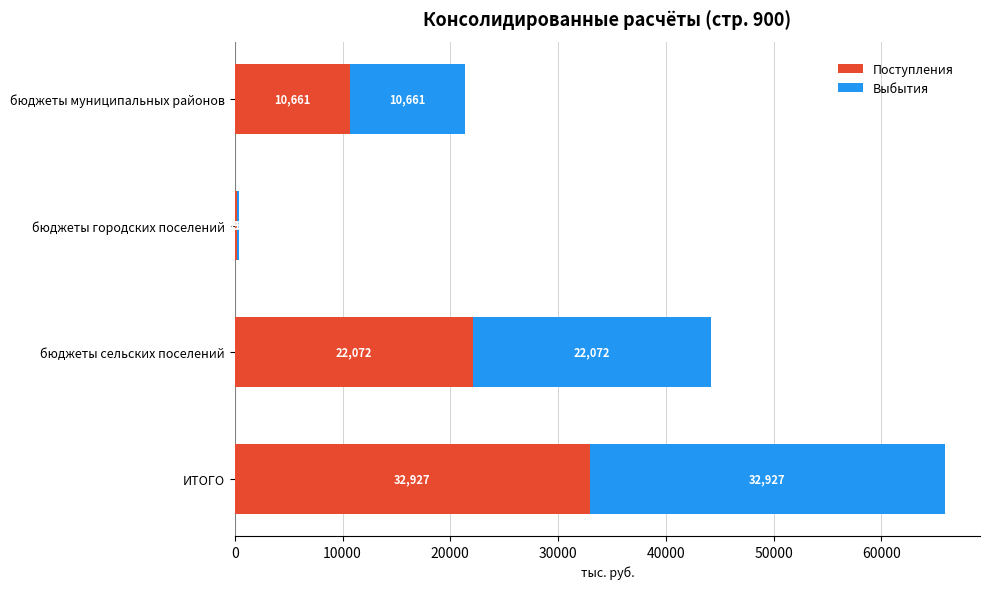

Which category has the highest value in the Поступления series?

ИТОГО